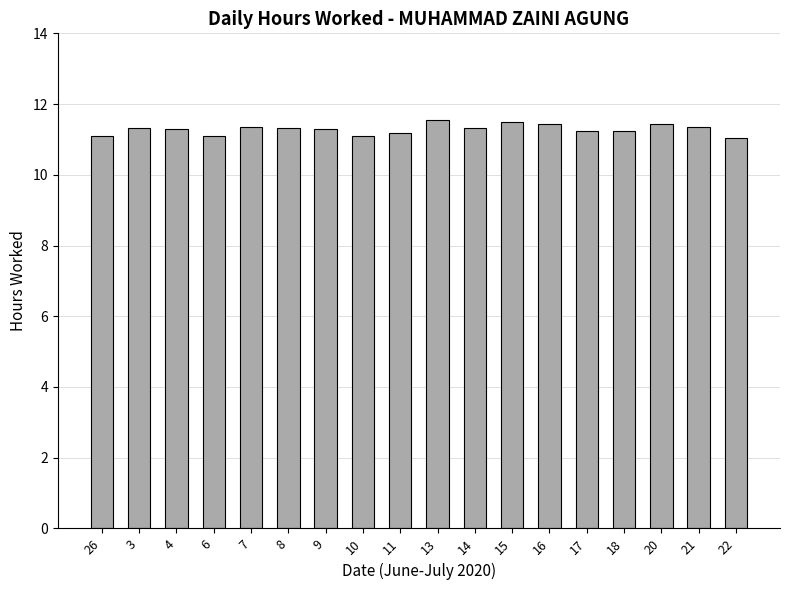

What is the sum of the values at 3 and 18?

22.6